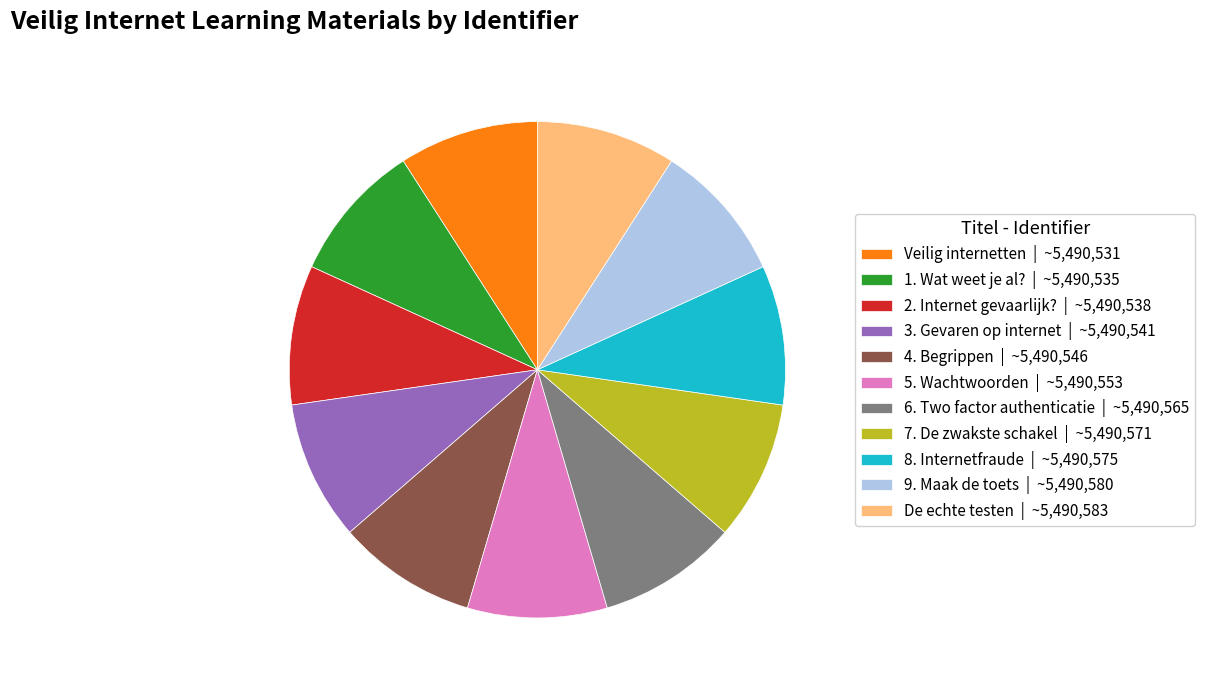

True or false: 2. Internet gevaarlijk? | ~5,490,538 accounts for 15% of the total.

False